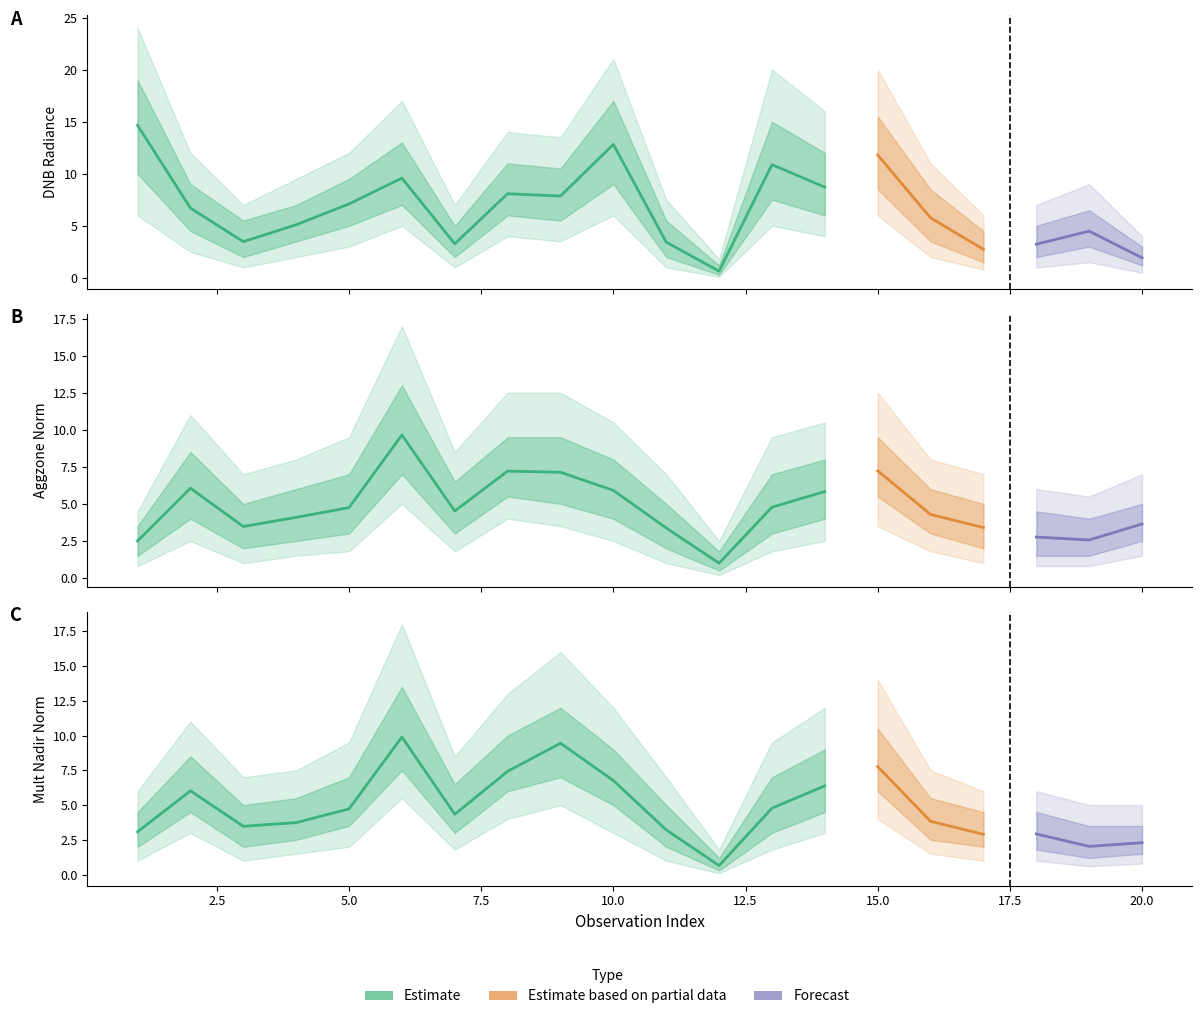

At how many categories does at least one series exceed 11?

3